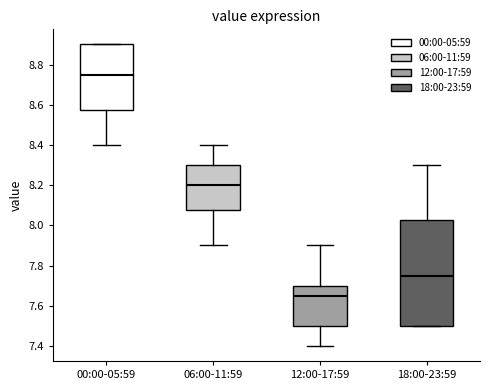

Comparing the boxes themselves (not the whiskers), which one is the tallest?

18:00-23:59